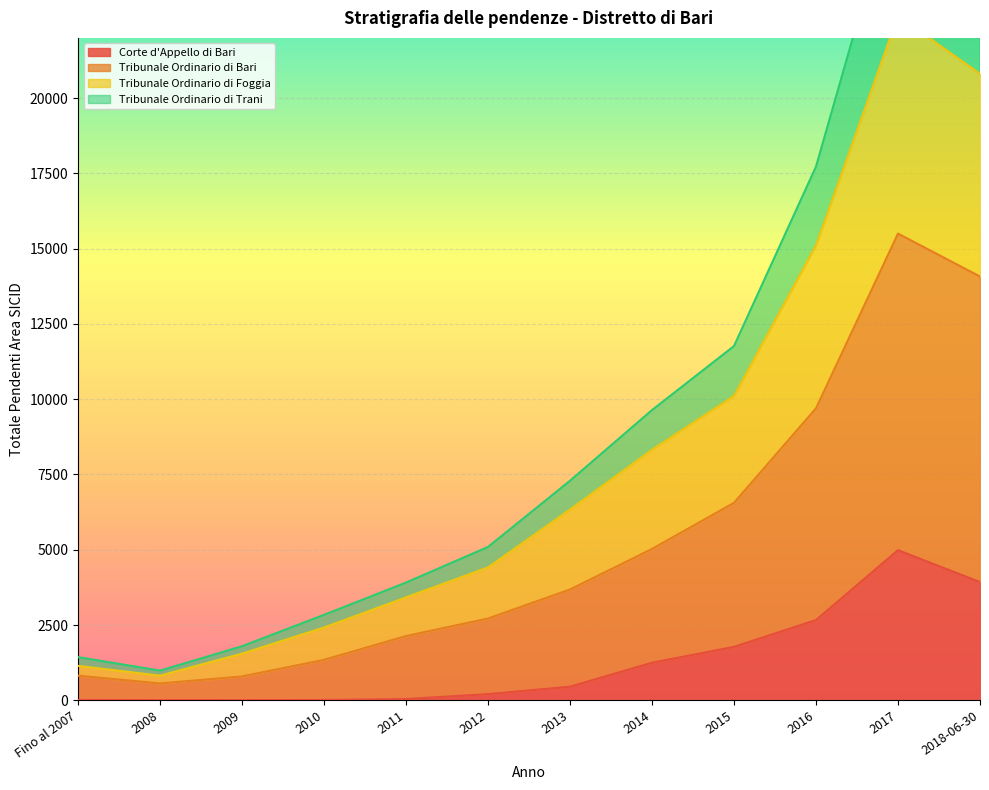

Is it true that Corte d'Appello di Bari equals 5 at 2009?

True